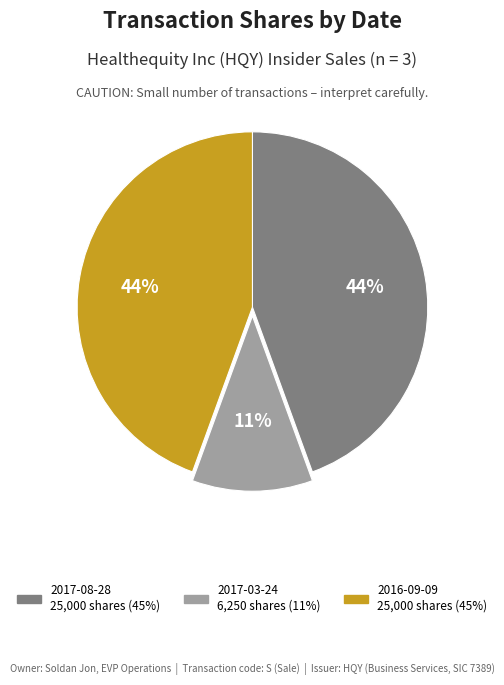

To the nearest percent, what percentage of the pie is 2016-09-09?

44%